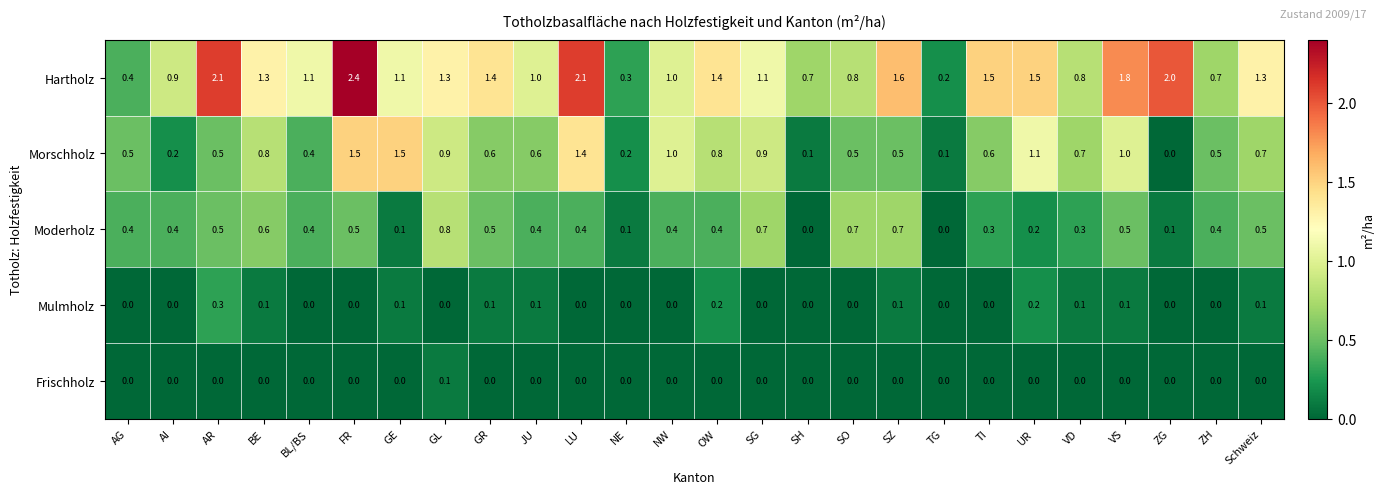

Rank the series at BE from lowest to highest value.

Frischholz, Mulmholz, Moderholz, Morschholz, Hartholz